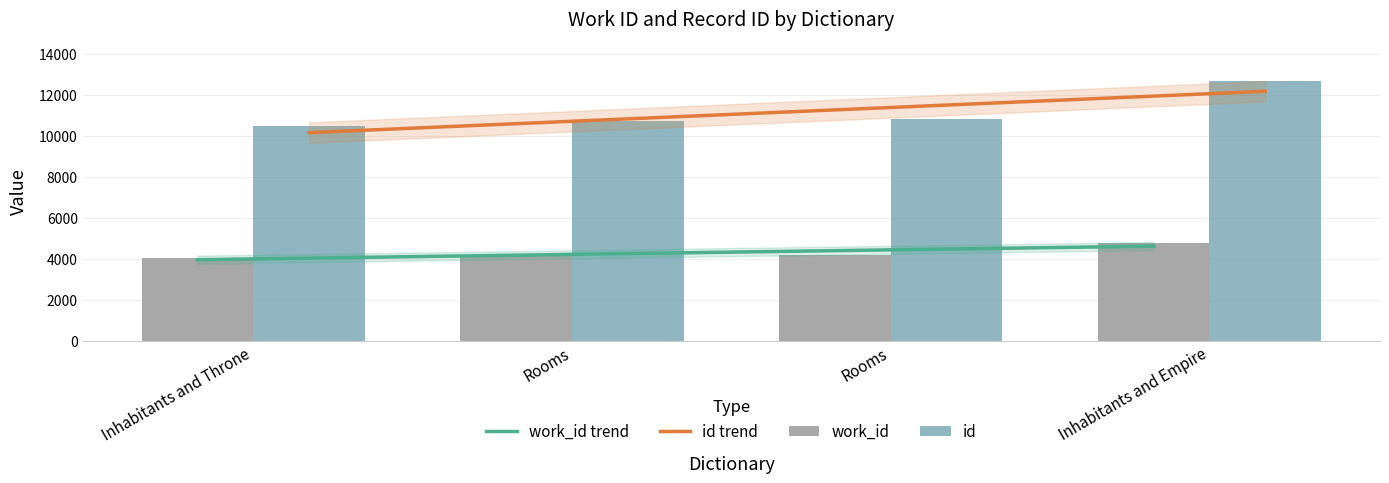

What is the highest value of the id series?

12671